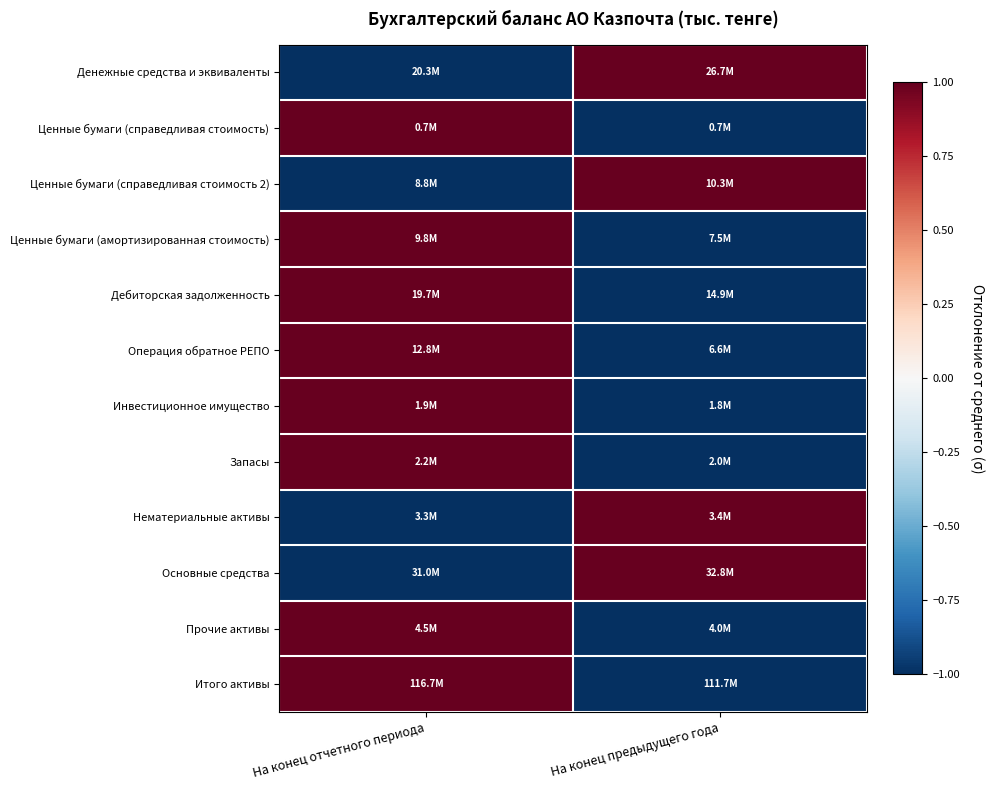

Between На конец отчетного периода and На конец предыдущего года, which series saw the biggest shift?

Денежные средства и эквиваленты